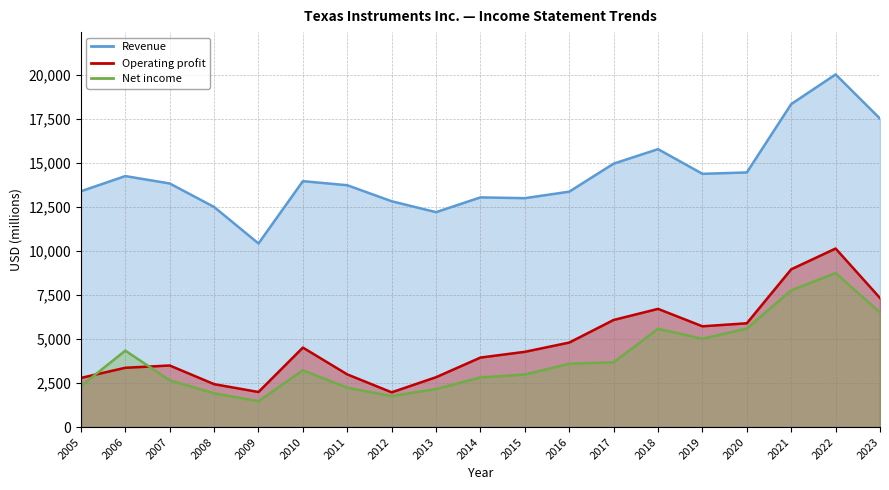

List the labels in order of Revenue value, smallest first.

2009, 2013, 2008, 2012, 2015, 2014, 2016, 2005, 2011, 2007, 2010, 2006, 2019, 2020, 2017, 2018, 2023, 2021, 2022